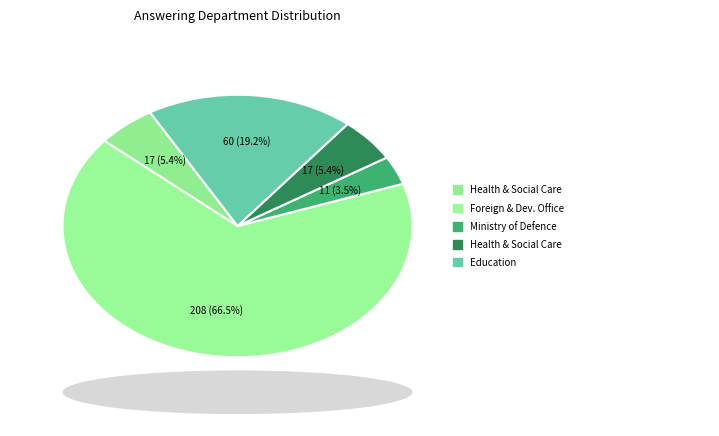

To the nearest percent, what is the combined percentage of Foreign, Commonwealth and Development Office and Health and Social Care (2)?

72%